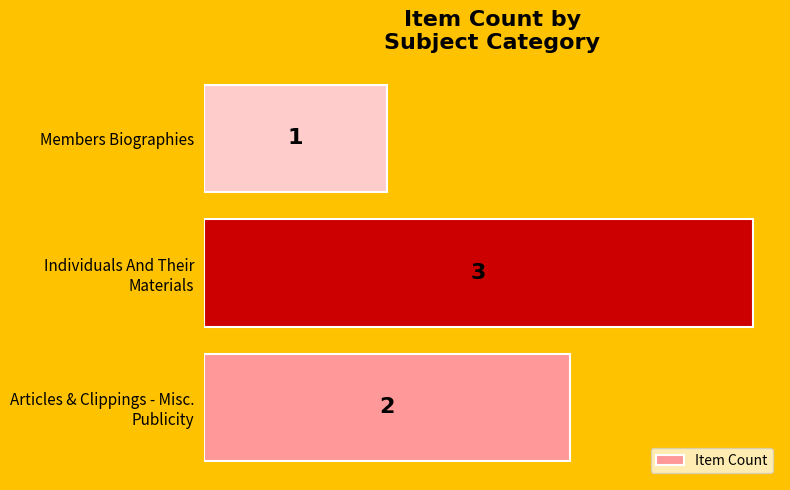

How many values are between 1 and 3?

3